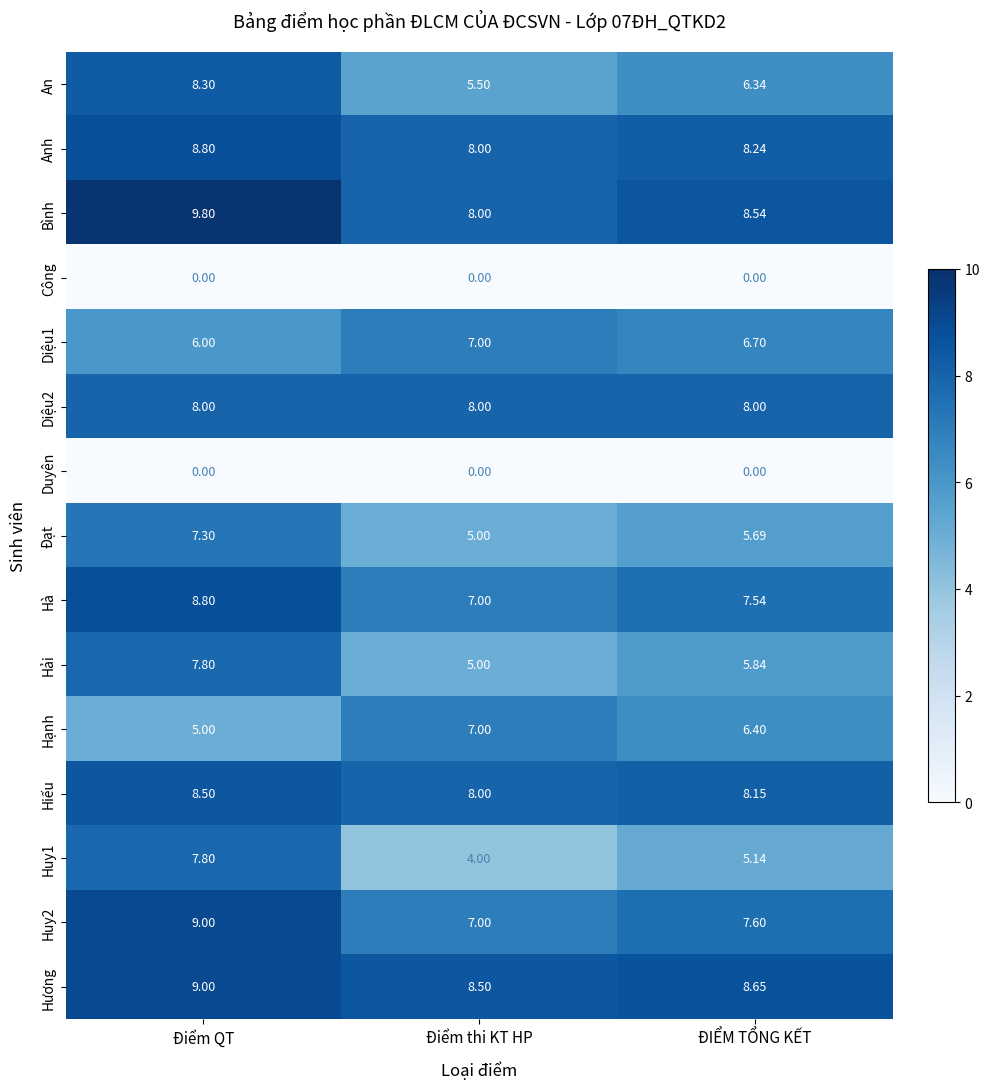

Which label corresponds to the largest value in the chart?

Điểm QT